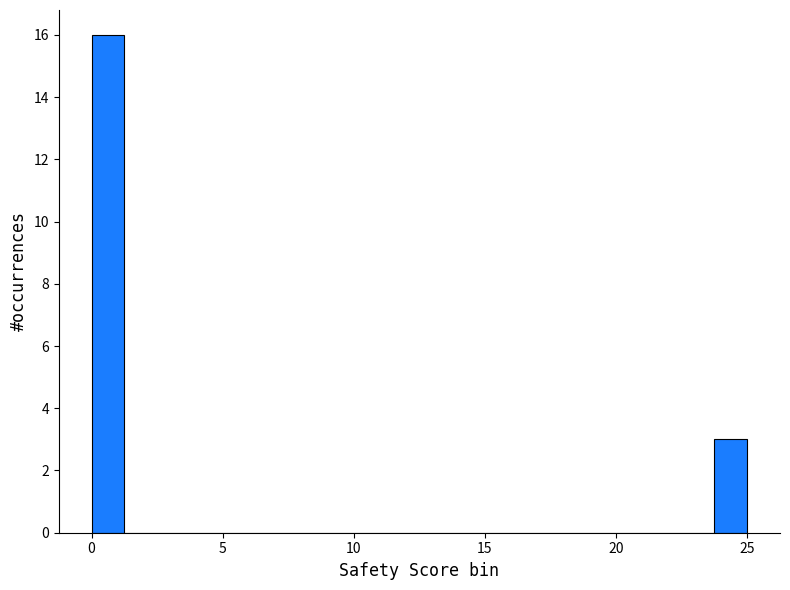

Read against the x-axis, roughly where is the centre of the tallest bar?

0.5